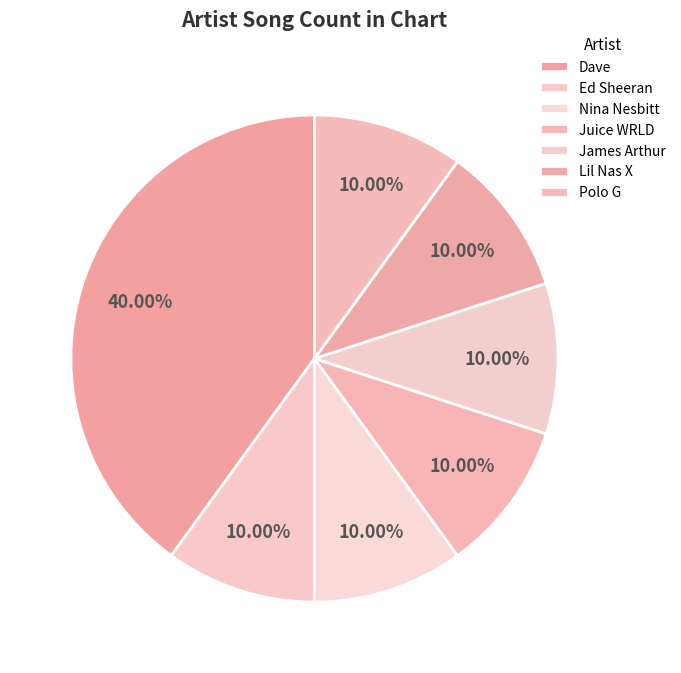

How many segments does this pie chart have?

7